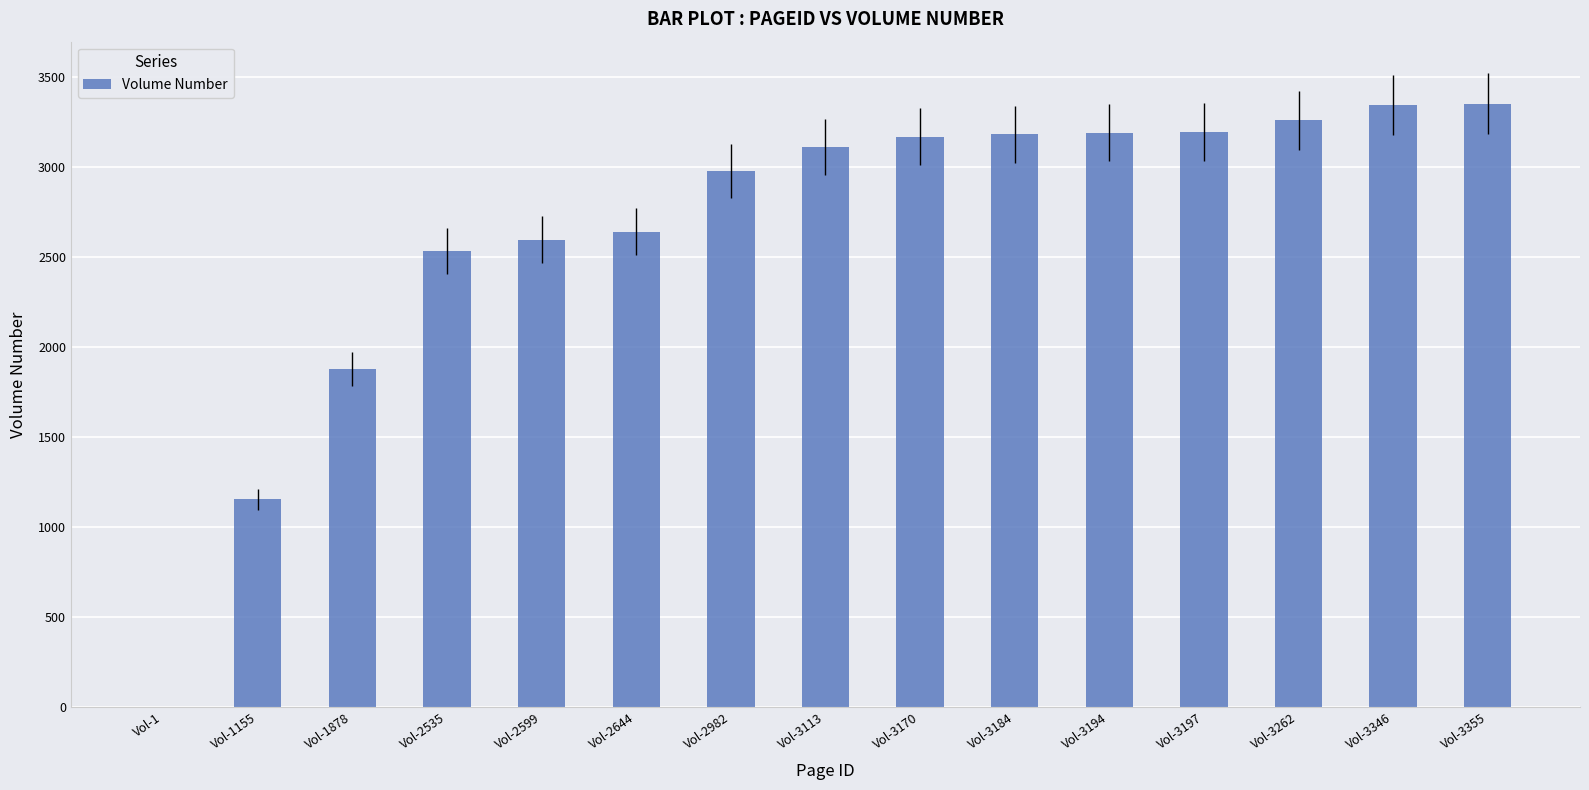

At which label is the value closest to 1678?

Vol-1878